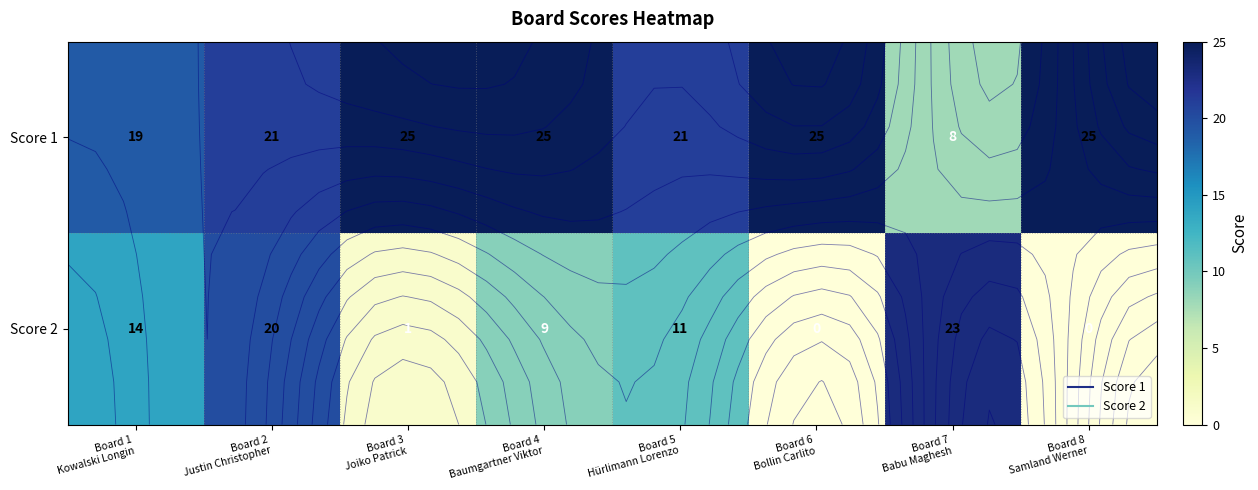

Which series has the widest spread of values?

Score 2